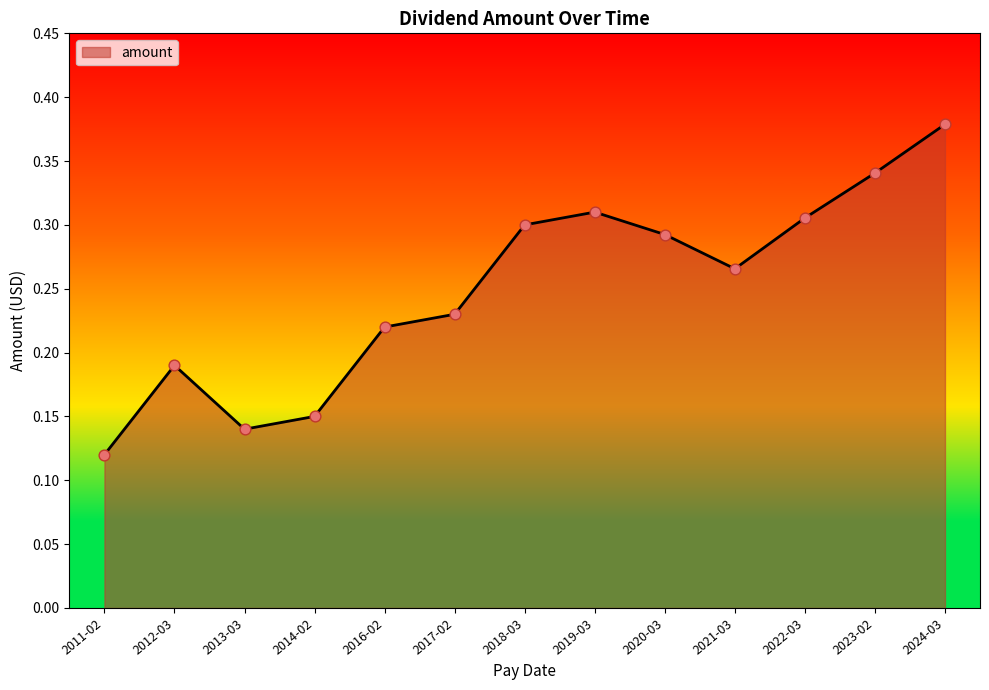

What is the change in value from 2017-02 to 2022-03?

+0.1